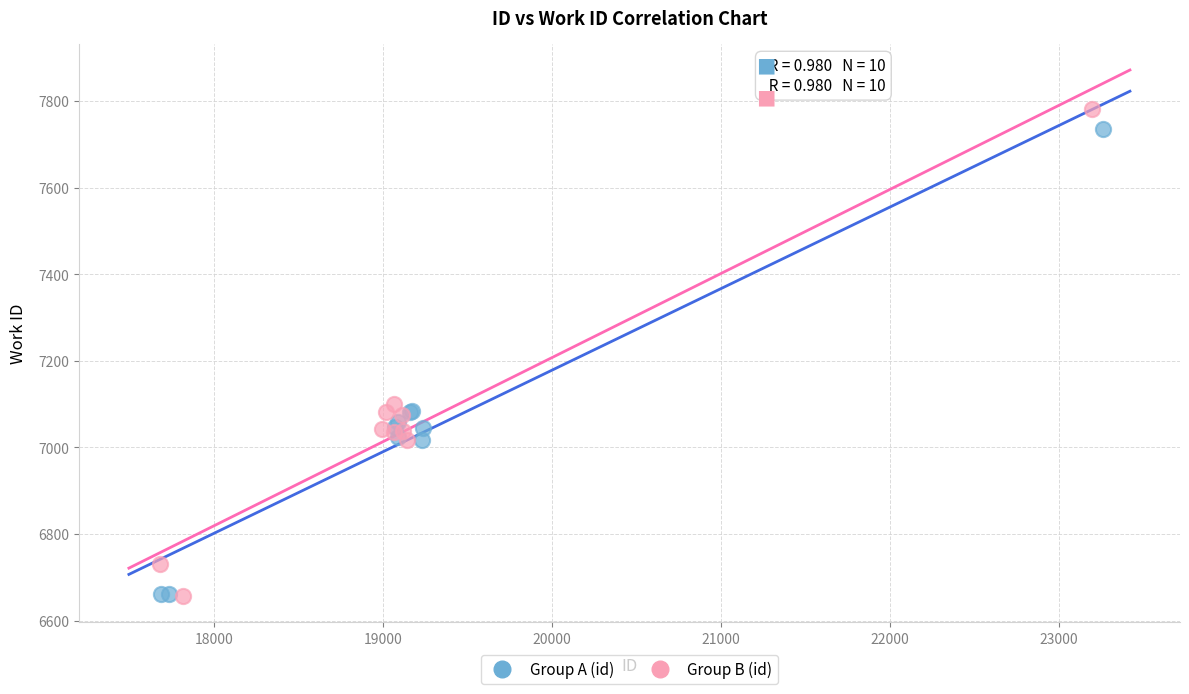

What are all the series names shown in the legend?

Group A (id), Group B (id)